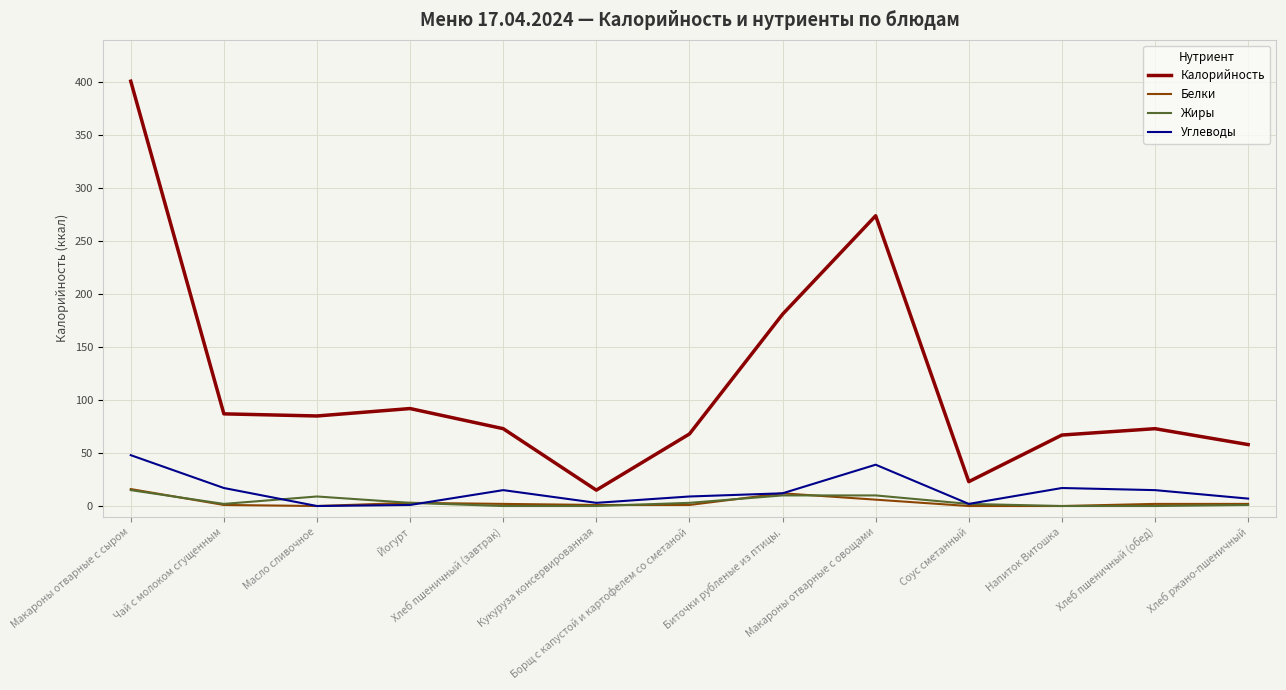

What is the spread (max minus min) of values at Масло сливочное?

85